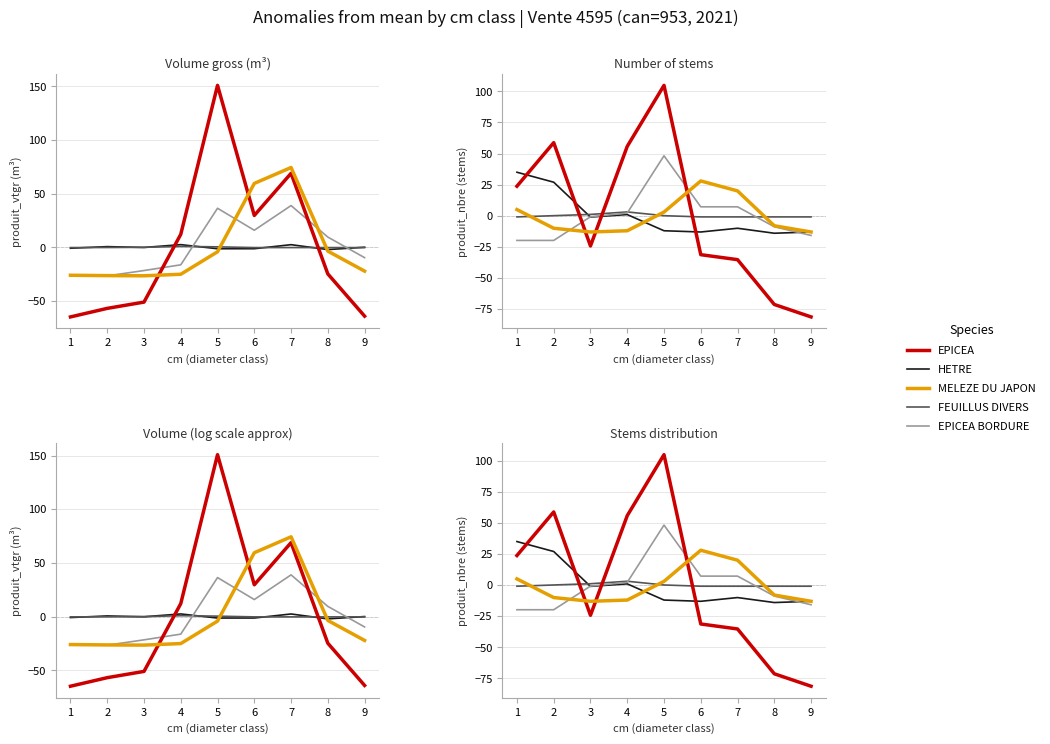

Is the value of FEUILLUS DIVERS at 7 greater than the value of MELEZE DU JAPON at 6?

No